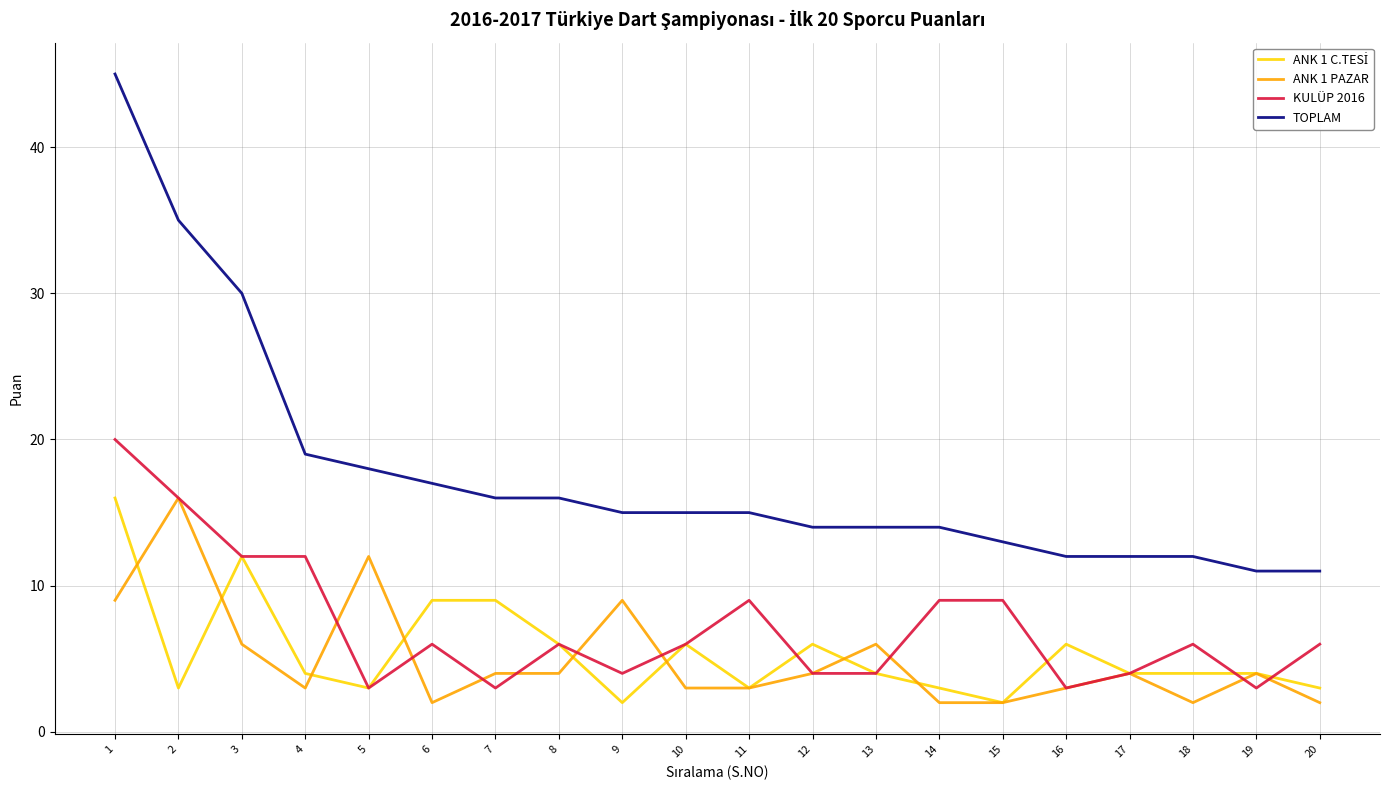

What is the minimum value for ANK 1 PAZAR?

2